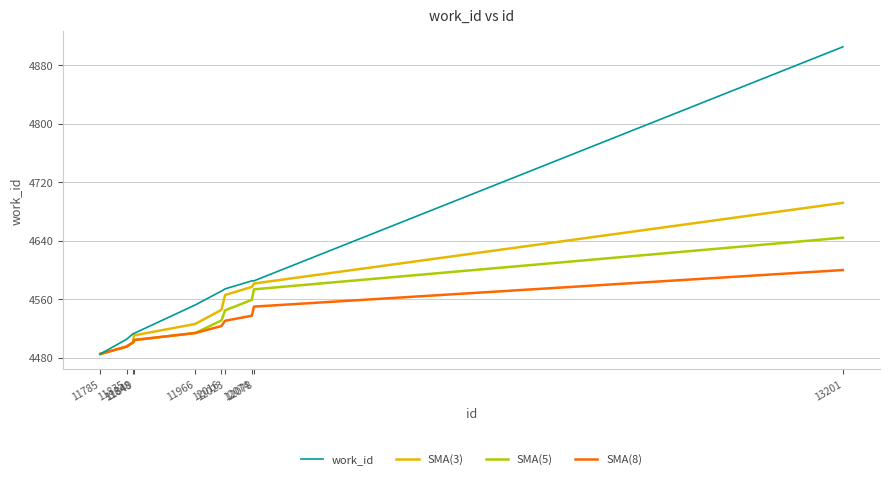

Which series has the largest total across all categories?

work_id